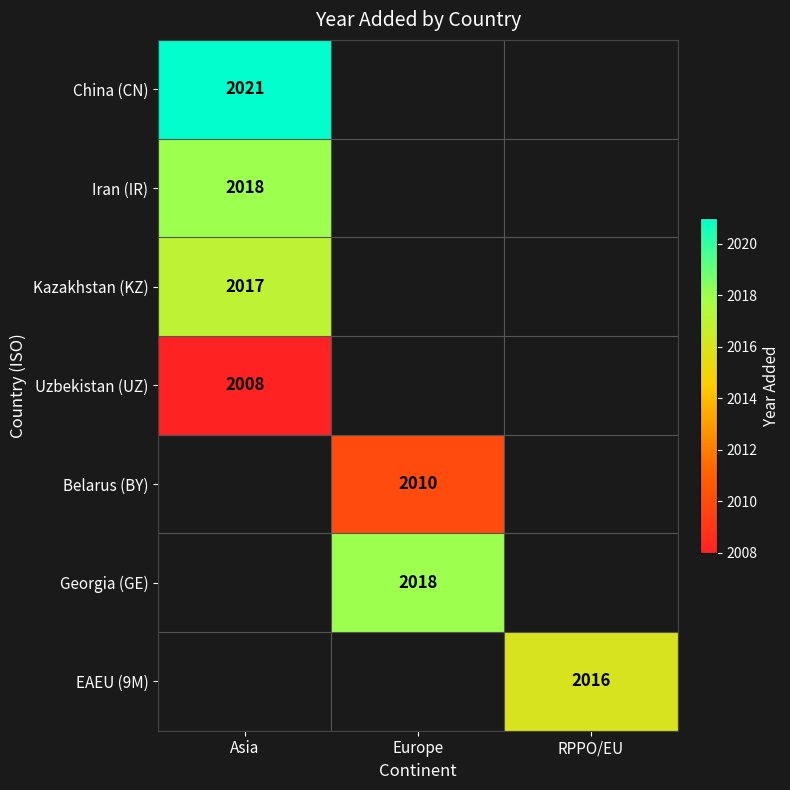

True or false: Iran (IR) has a value of 2018 at Asia.

True